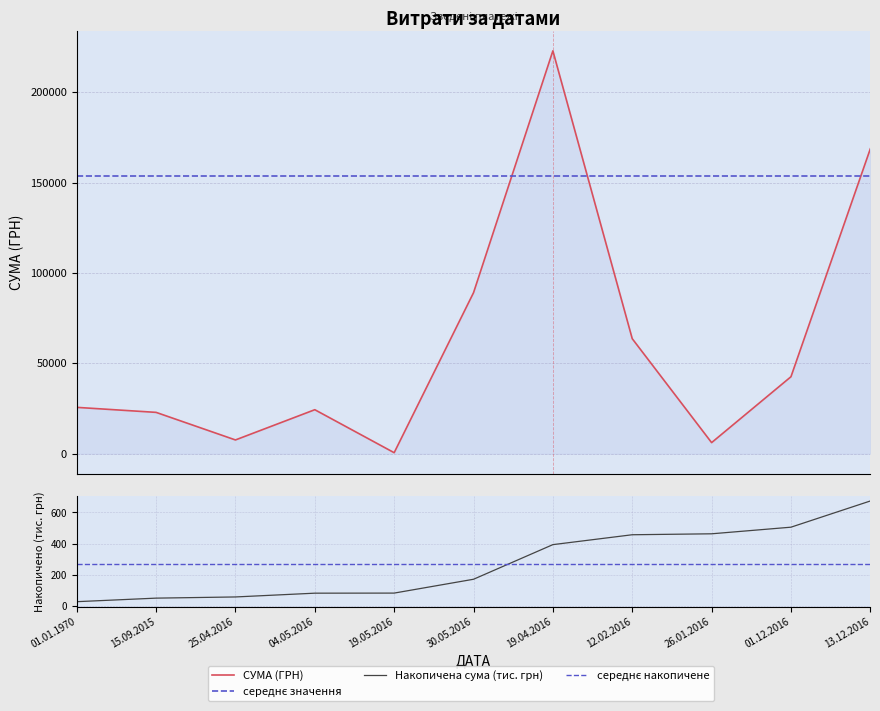

List the labels in order of value, largest first.

19.04.2016, 13.12.2016, 30.05.2016, 12.02.2016, 01.12.2016, 01.01.1970, 04.05.2016, 15.09.2015, 25.04.2016, 26.01.2016, 19.05.2016